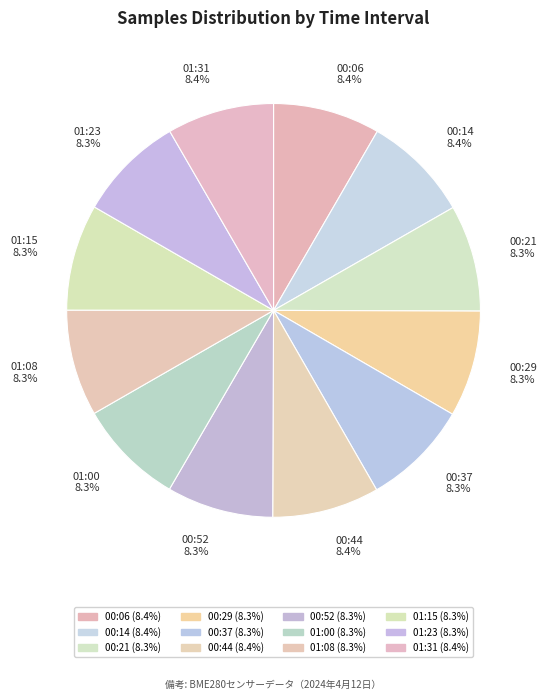

What percentage is the 01:08 slice, to the nearest percent?

8%